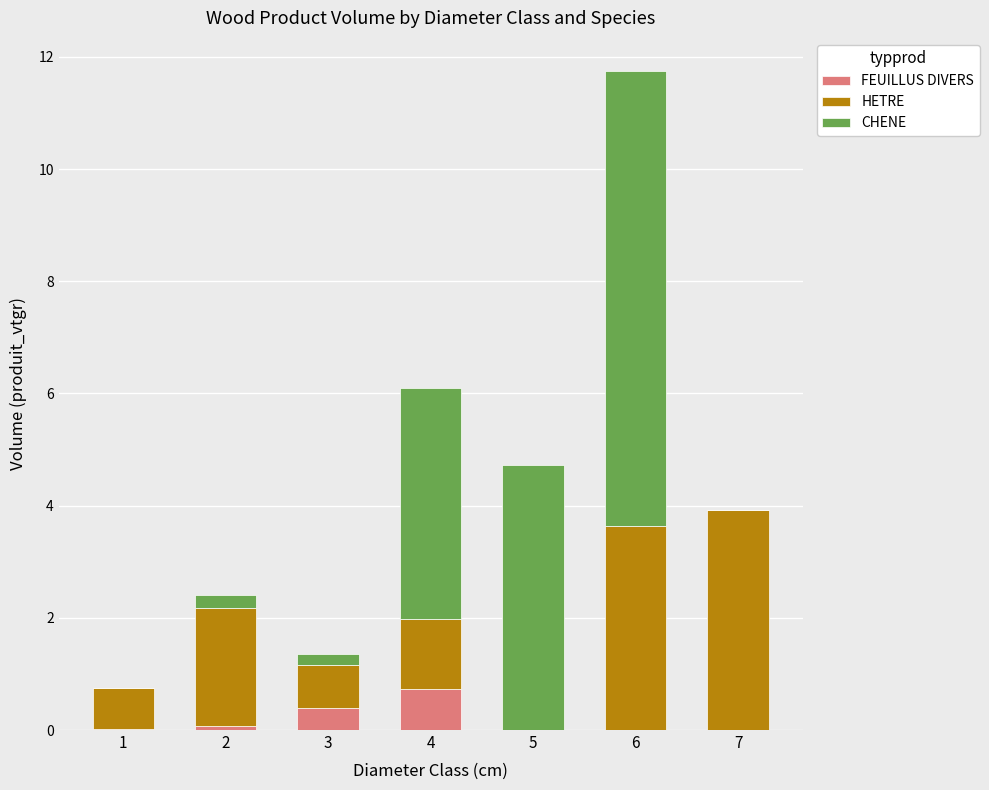

True or false: FEUILLUS DIVERS has a value of -0.4 at 5.

False